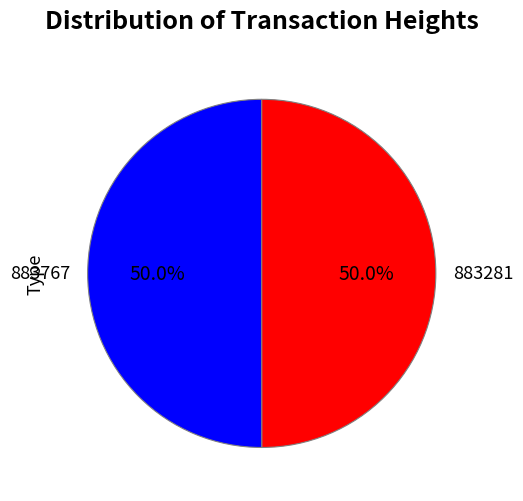

What is the ratio of the value at 883767 to the value at 883281?

1.0